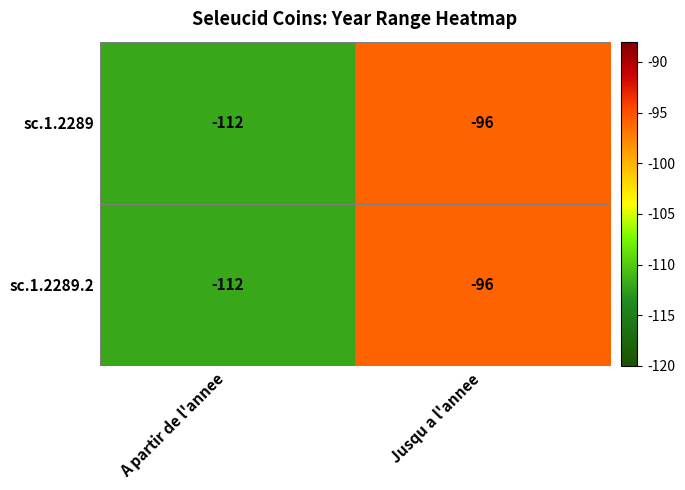

Read the sc.1.2289 value at Jusqu a l'annee, to the nearest 5.

-95